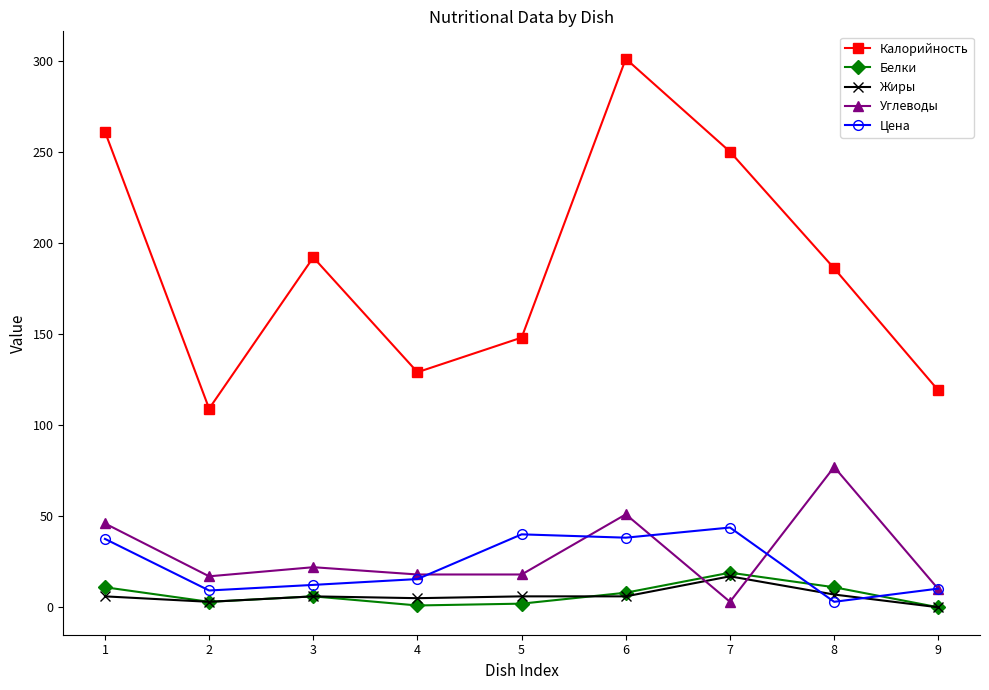

At how many categories does at least one series exceed 265?

1